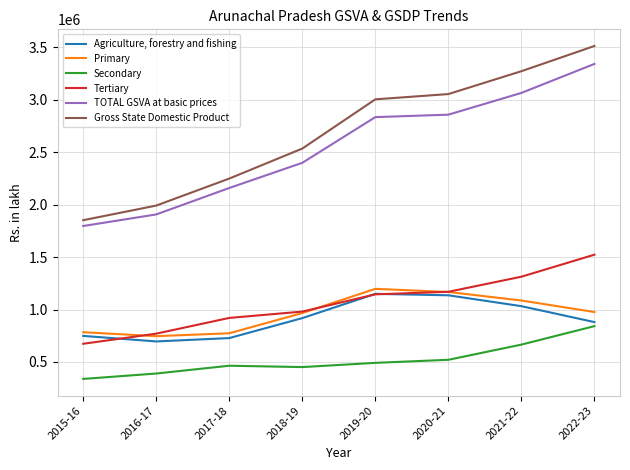

True or false: Secondary and Gross State Domestic Product cross at least once.

False